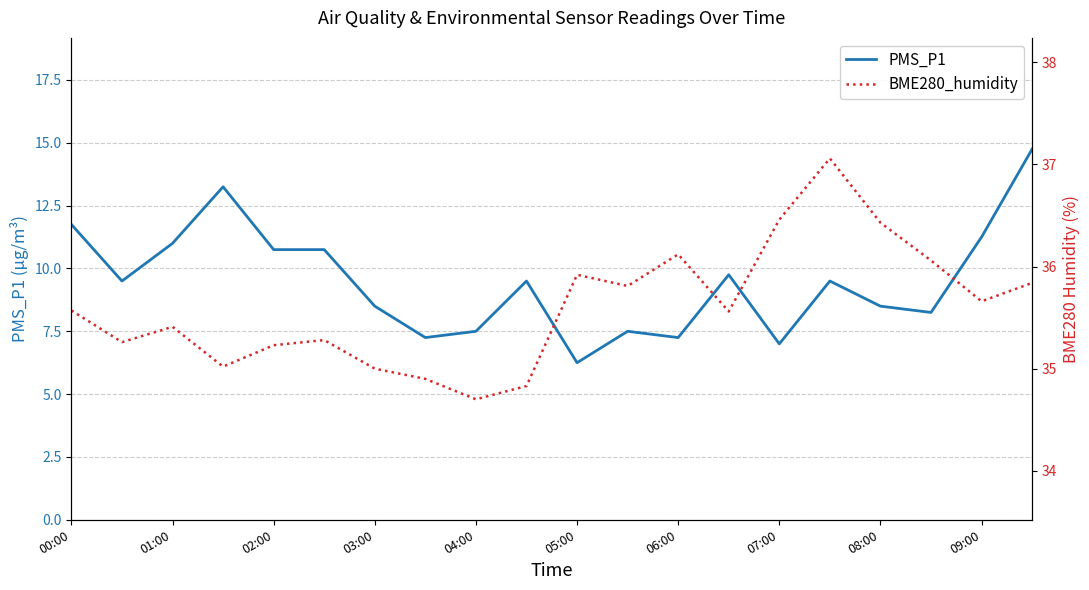

Where does the PMS_P1 series first go above 9?

00:00